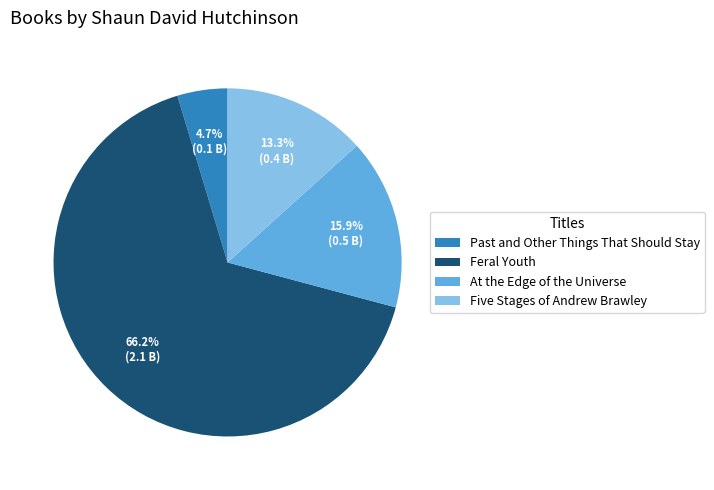

To the nearest percent, what percentage of the pie is Five Stages of Andrew Brawley?

13%